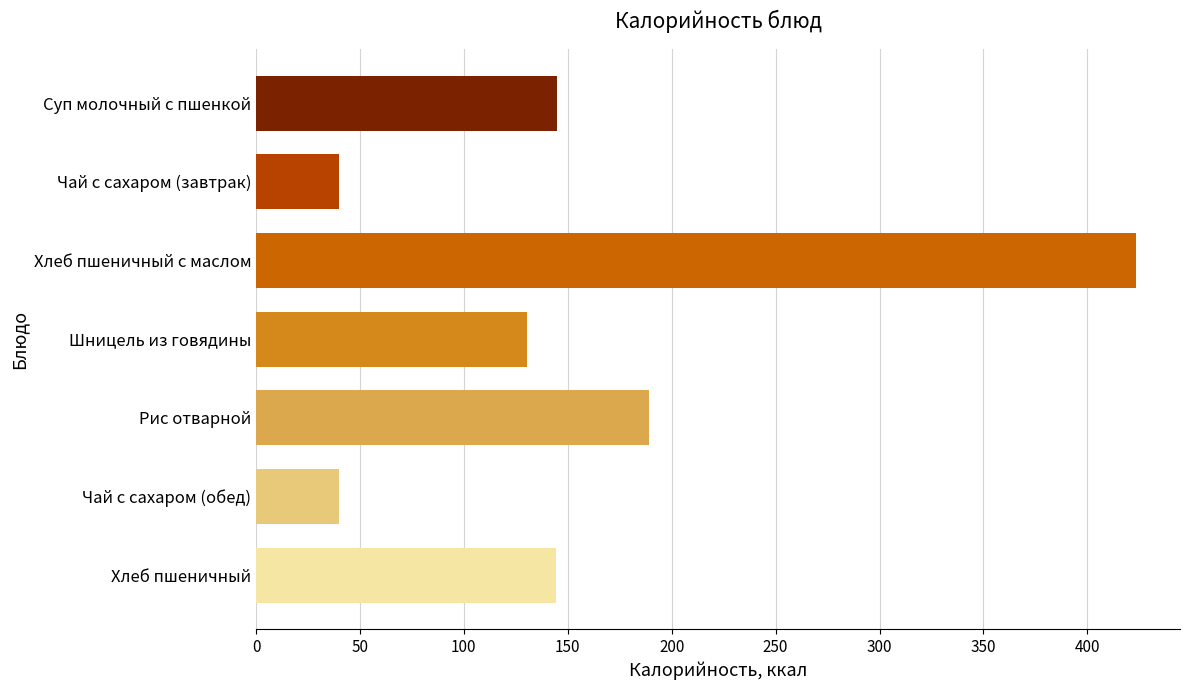

Between Чай с сахаром (обед) and Хлеб пшеничный, which is larger?

Хлеб пшеничный